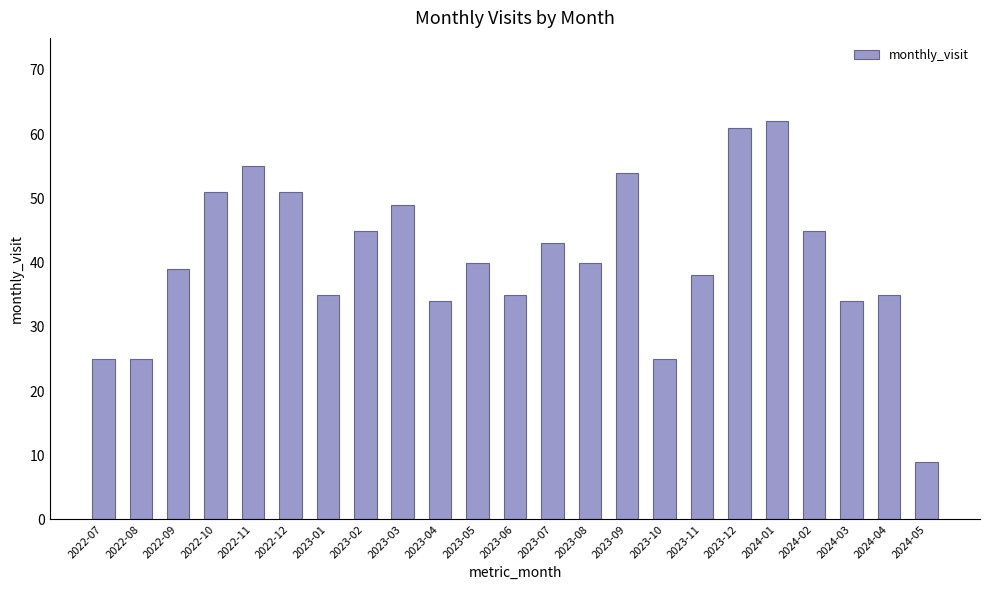

What is the smallest value displayed?

9